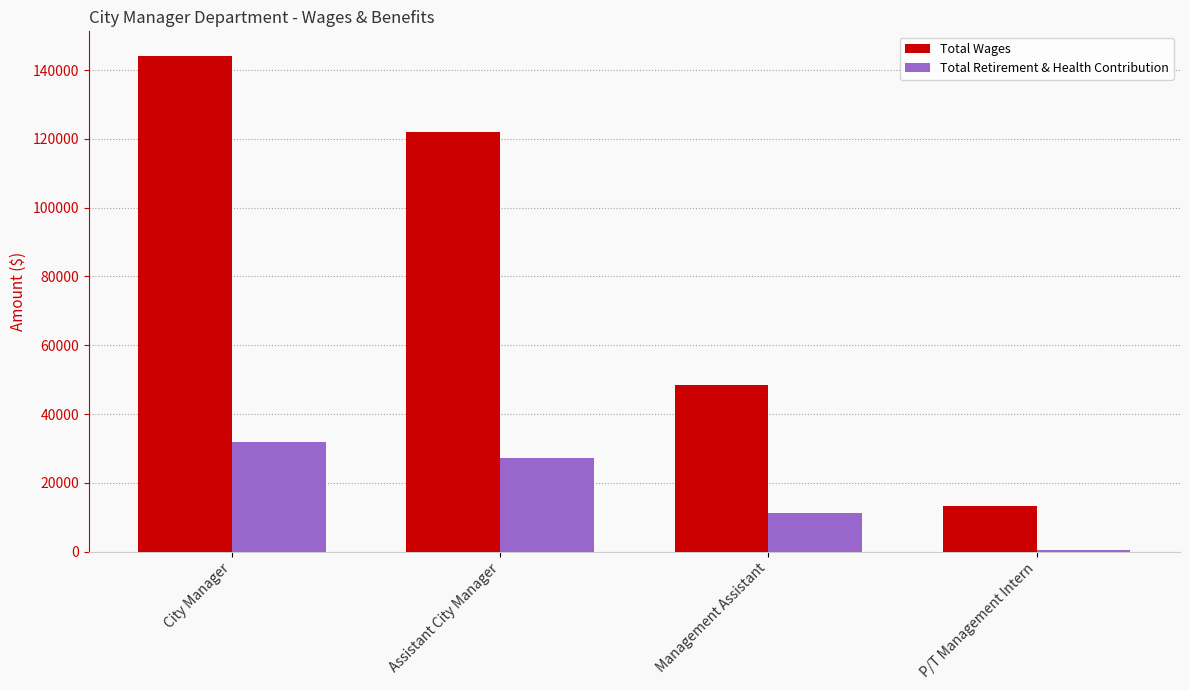

What is the label of the 3rd bar from the right?

Assistant City Manager